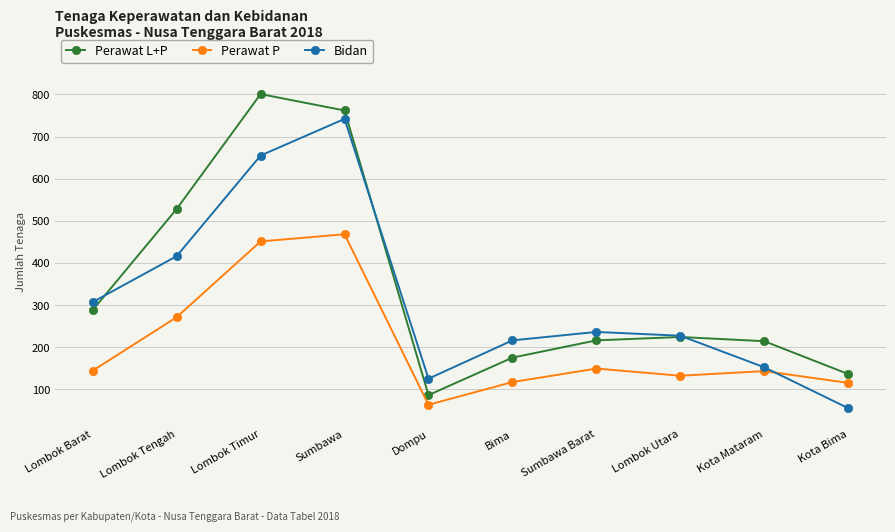

Which series has the widest spread of values?

Perawat L+P